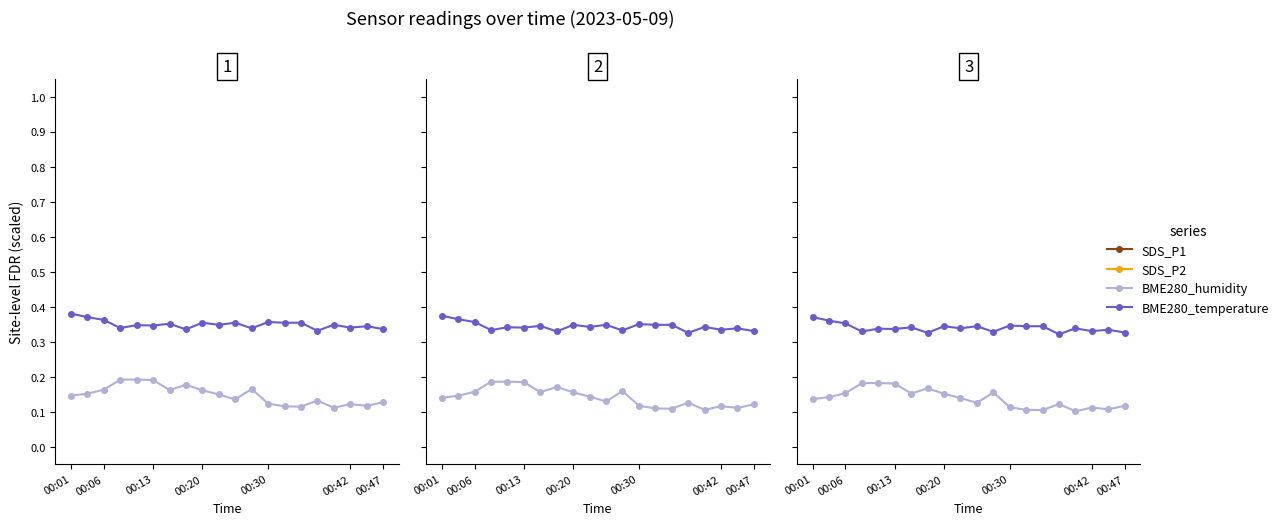

Is the value of BME280_temperature at 14 greater than the value of SDS_P1 at 00:47?

No